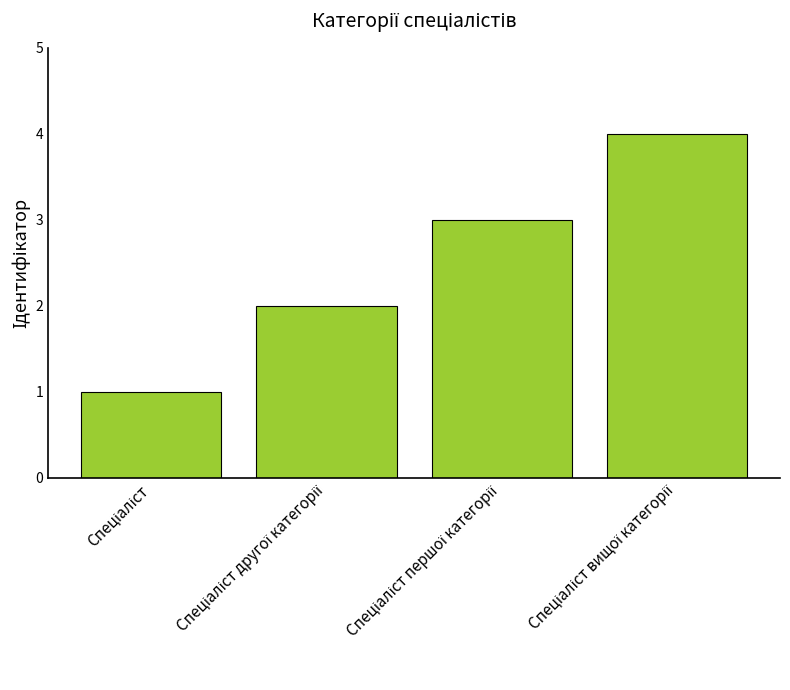

Are the bars horizontal?

No